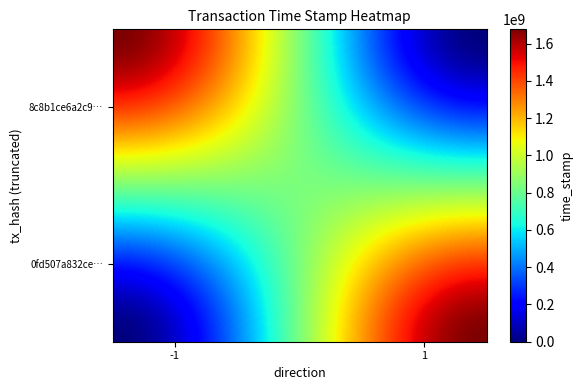

Reading right to left, list all the values displayed in this chart.

8c8b1ce6a2c9b23ab859f56412cdef3e4e95466: 1676430587	-1
0fd507a832ce8fdaa0efc210ebf43f62a6c630d: 1676430554	1